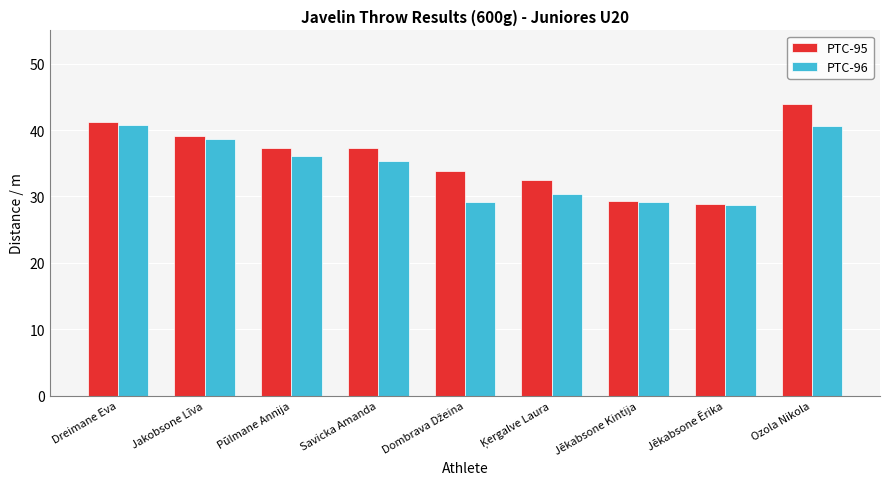

Is the value of PTC-95 at Jēkabsone Ērika greater than the value of PTC-96 at Jakobsone Līva?

No